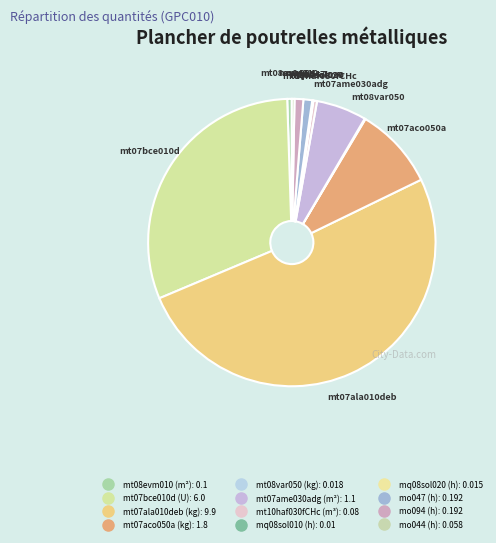

How many slices are in this pie chart?

12